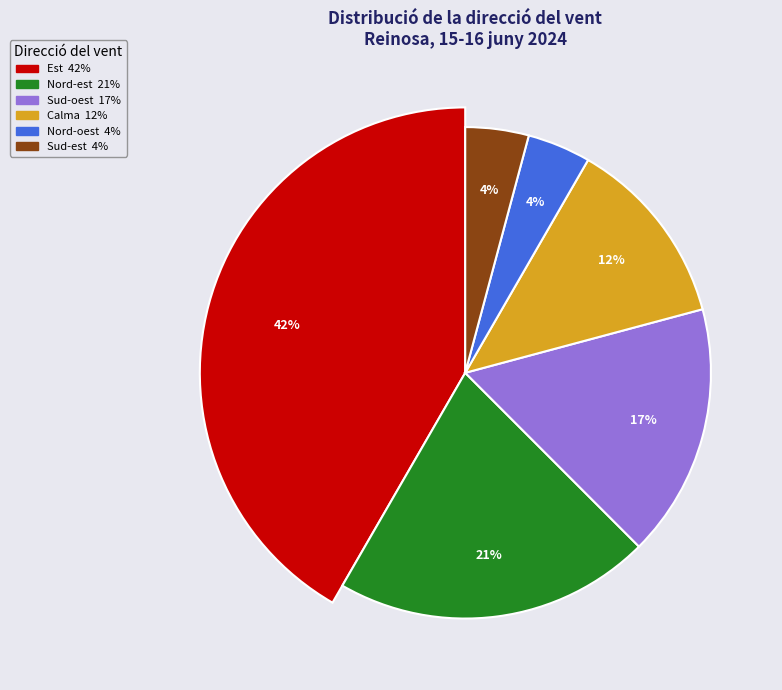

To the nearest percent, what percentage of the pie is Sud-est?

4%